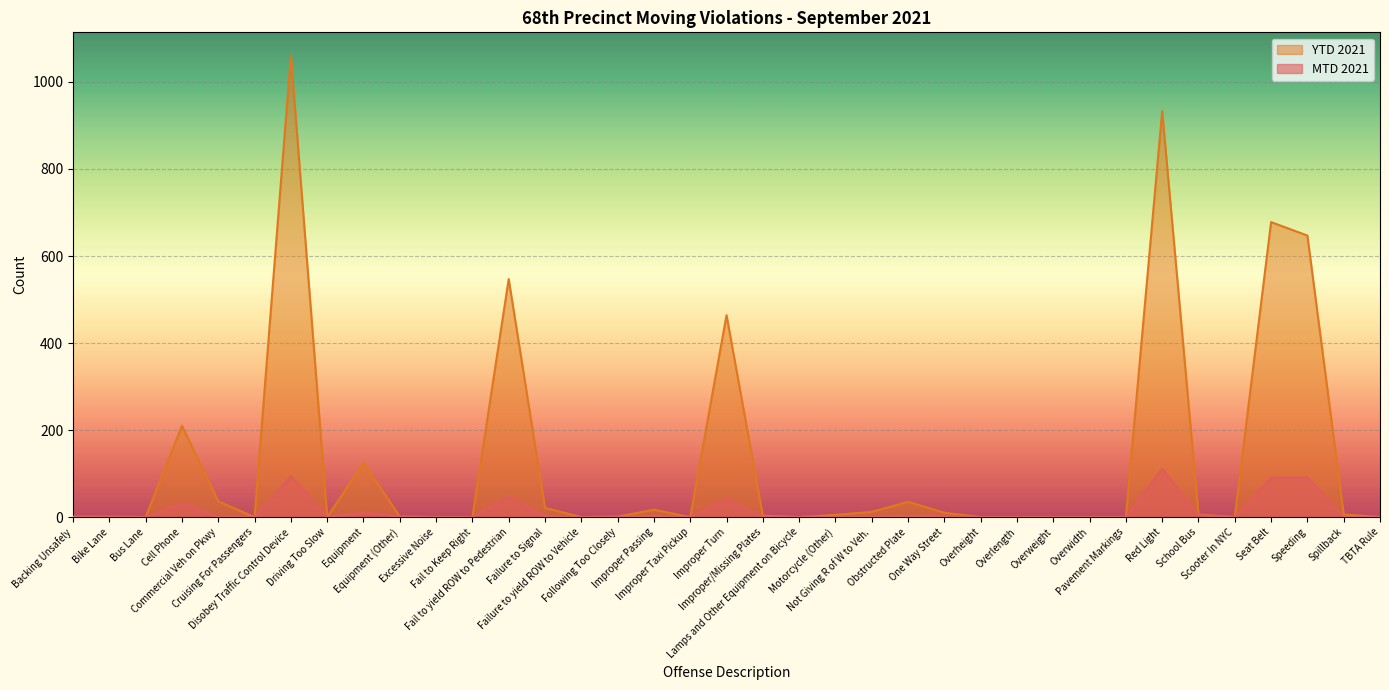

What is the sum of all MTD 2021 values?

537